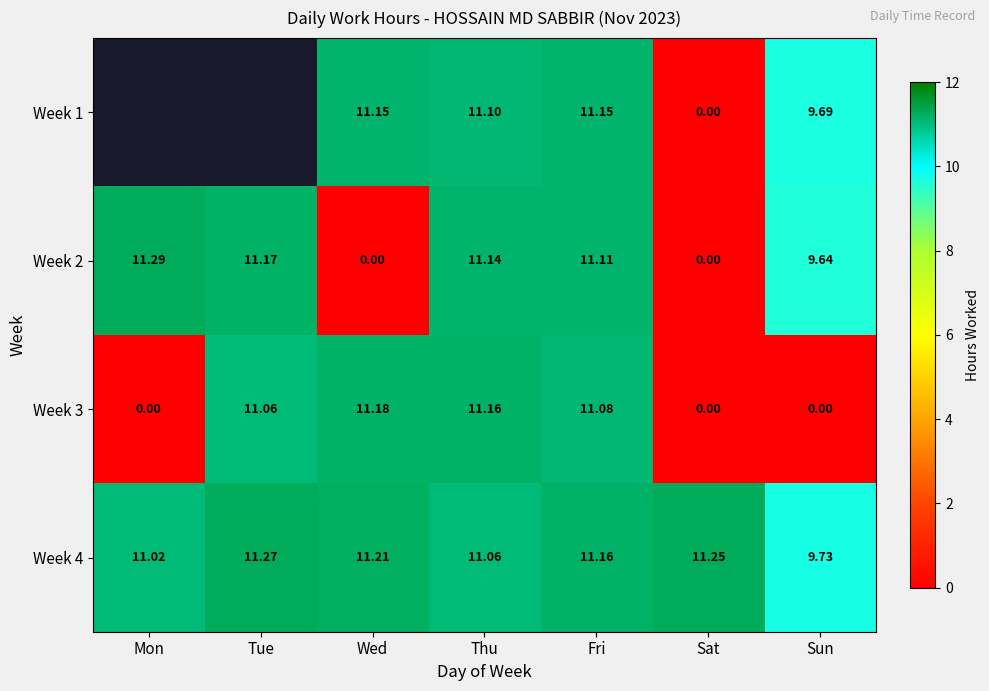

At which label does Week 4 reach its peak?

Tue